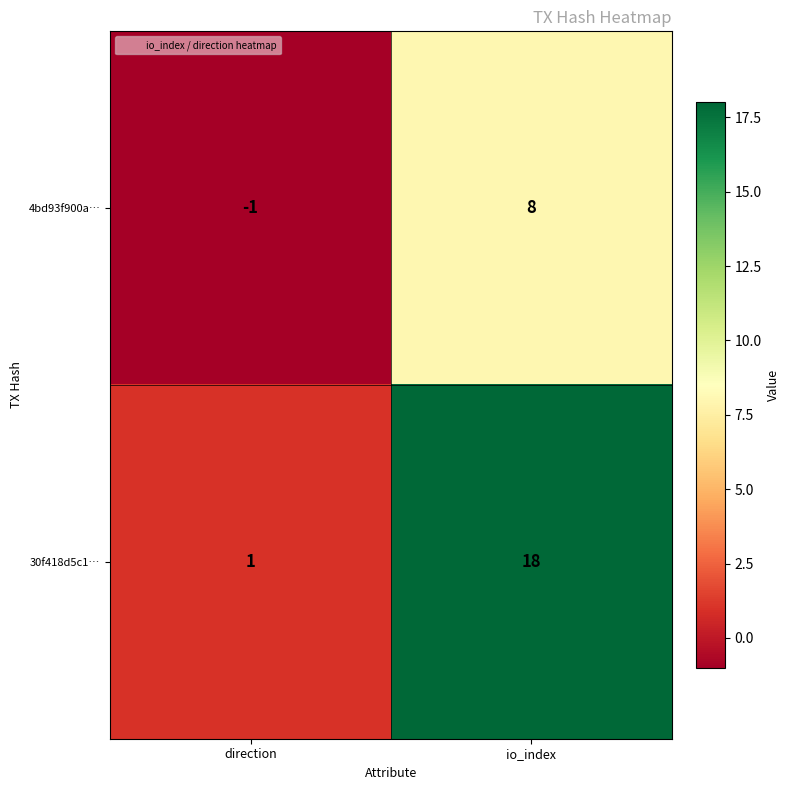

Where is 4bd93f900a… nearest to the value 3?

direction